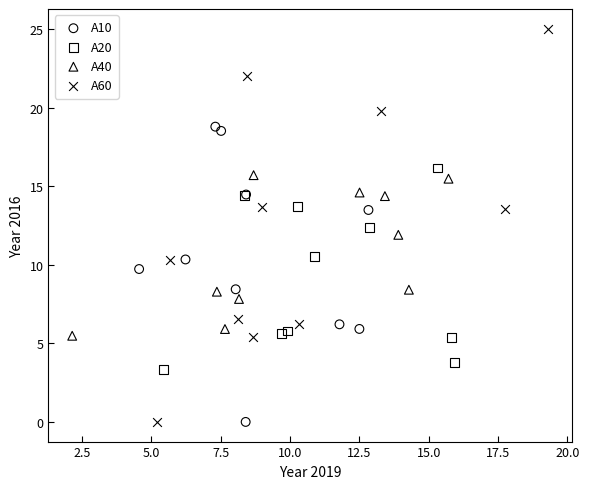

Which series contains the highest Y value?

A60